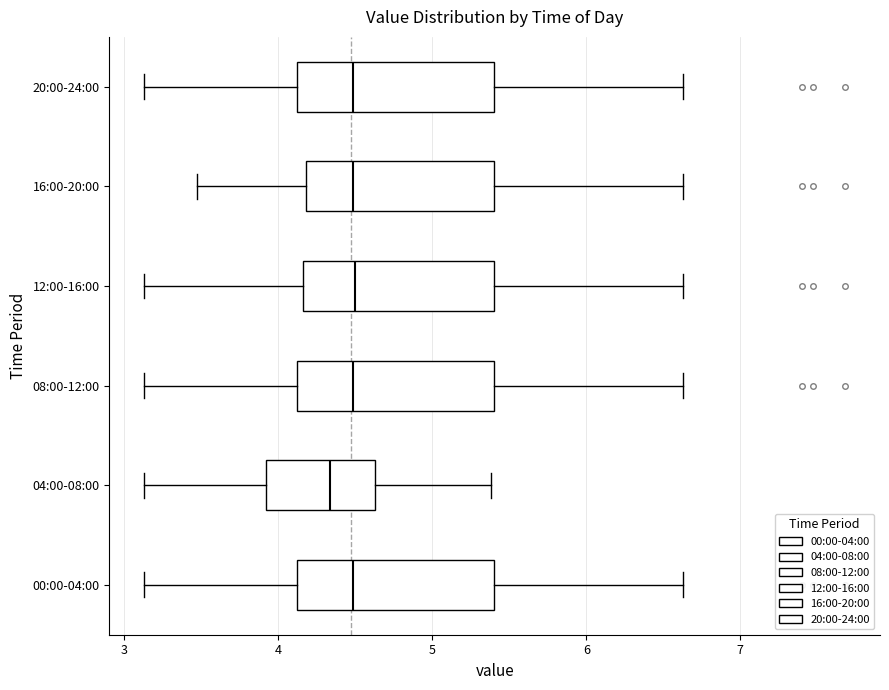

Where does the left whisker of the box for 00:00-04:00 end on the x-axis? The values are not printed on the chart, so give them approximately, as read against the axis.

3.1